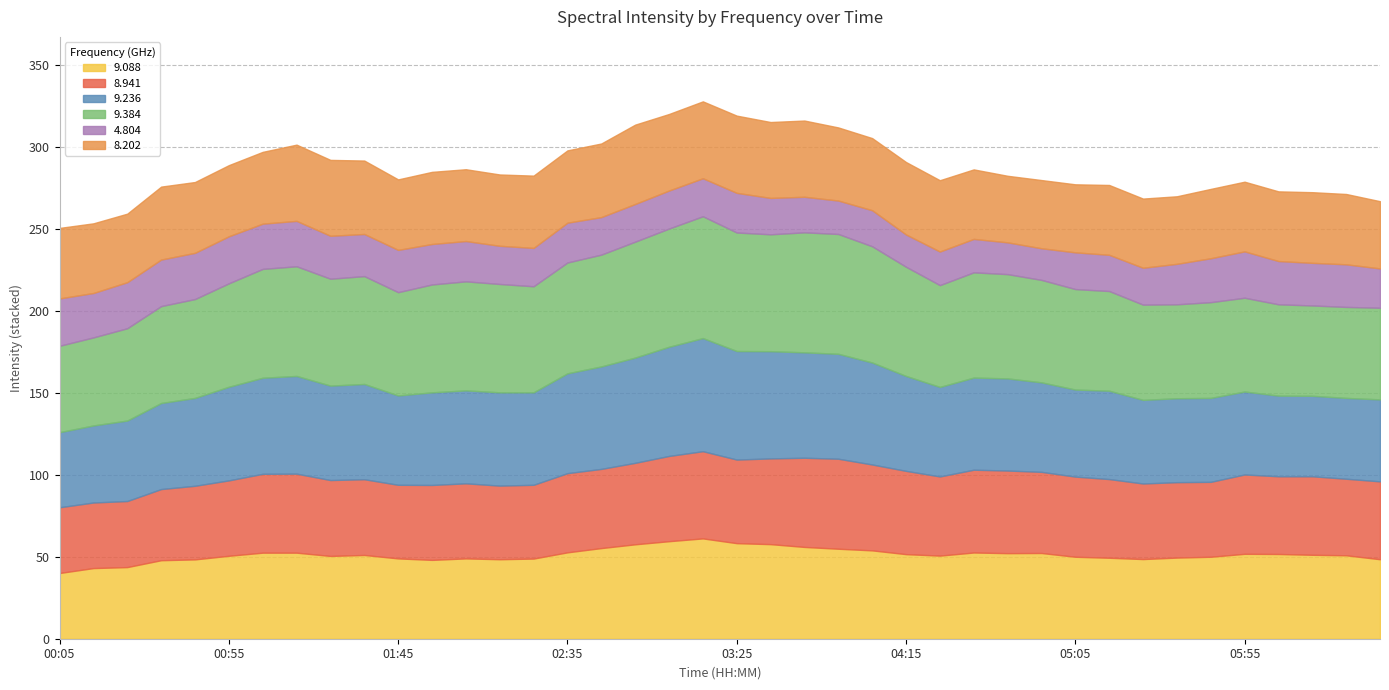

True or false: 8.202 and 9.384 cross at least once.

False